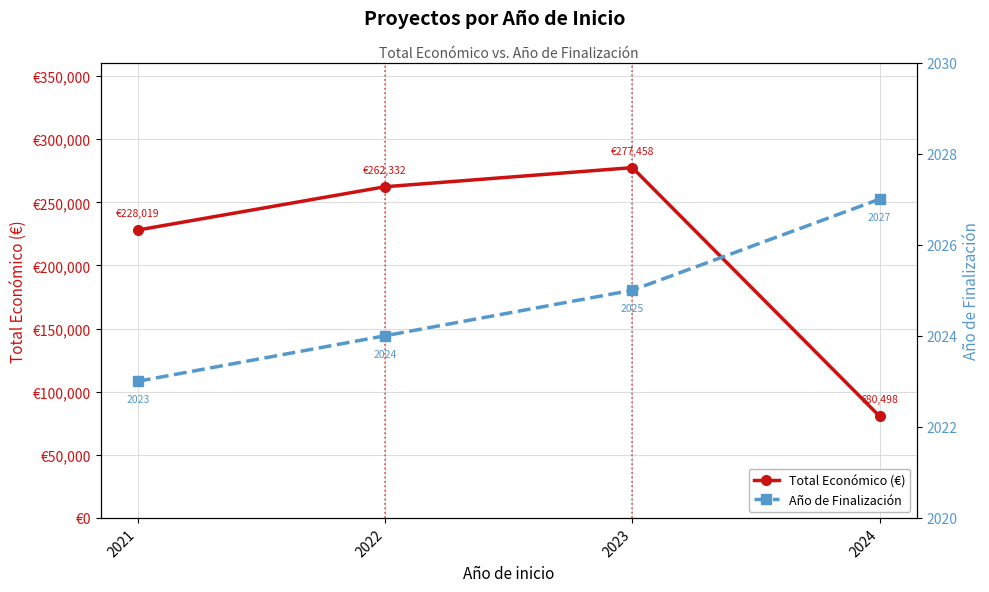

Reading right to left, transcribe all the data shown in this chart.

Total Económico (€): 80498	277458	262332	228019
Año de Finalización: 2027	2025	2024	2023